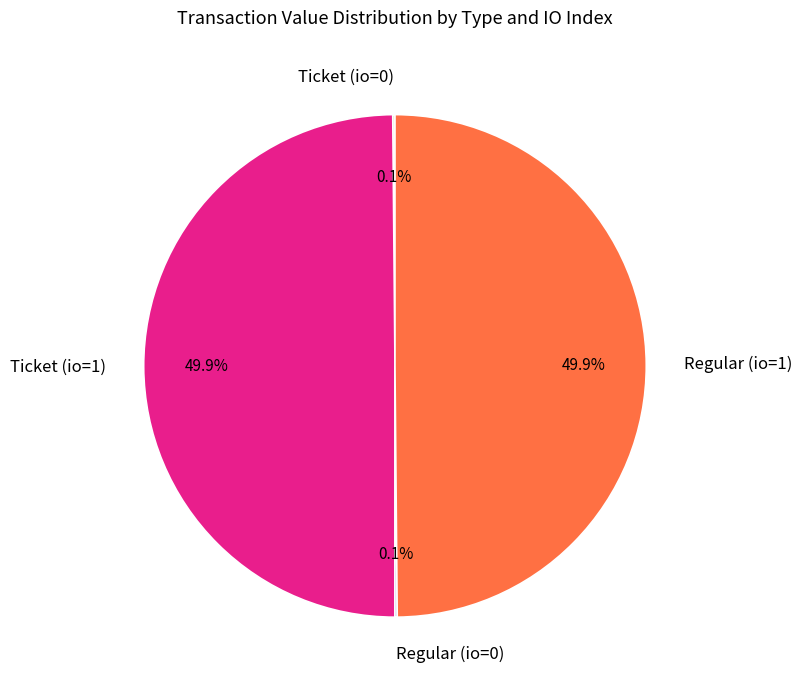

What portion of the pie excludes Regular (io=1)?

50.1%